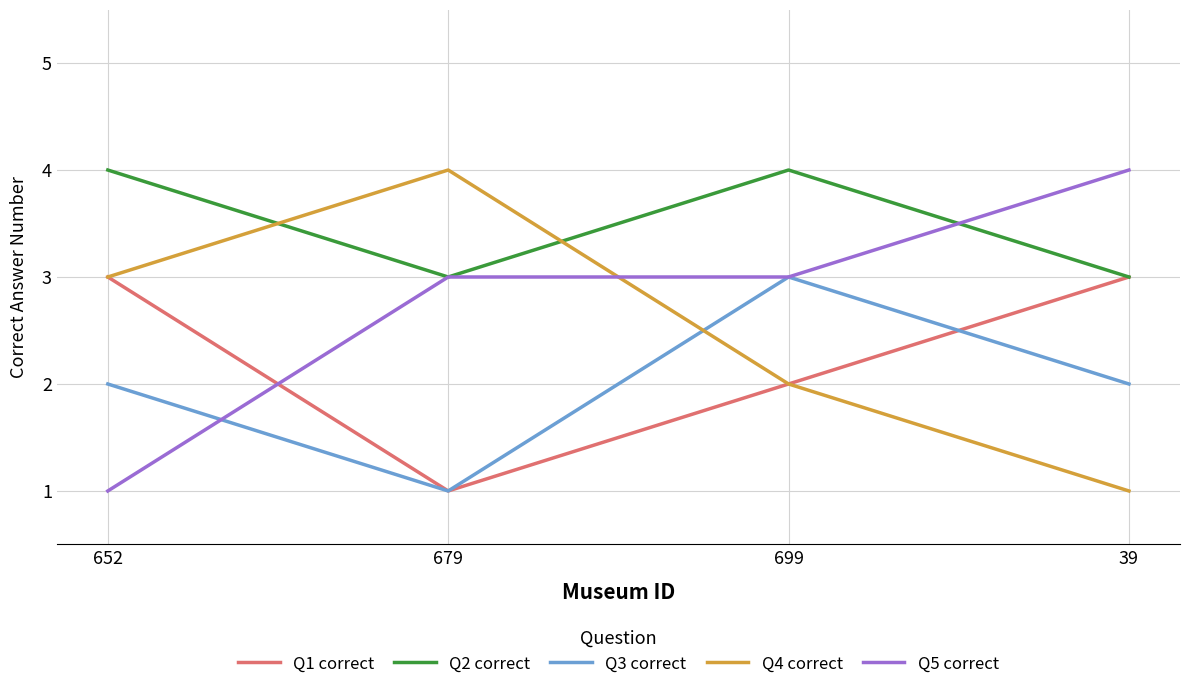

What is the smallest value displayed?

1